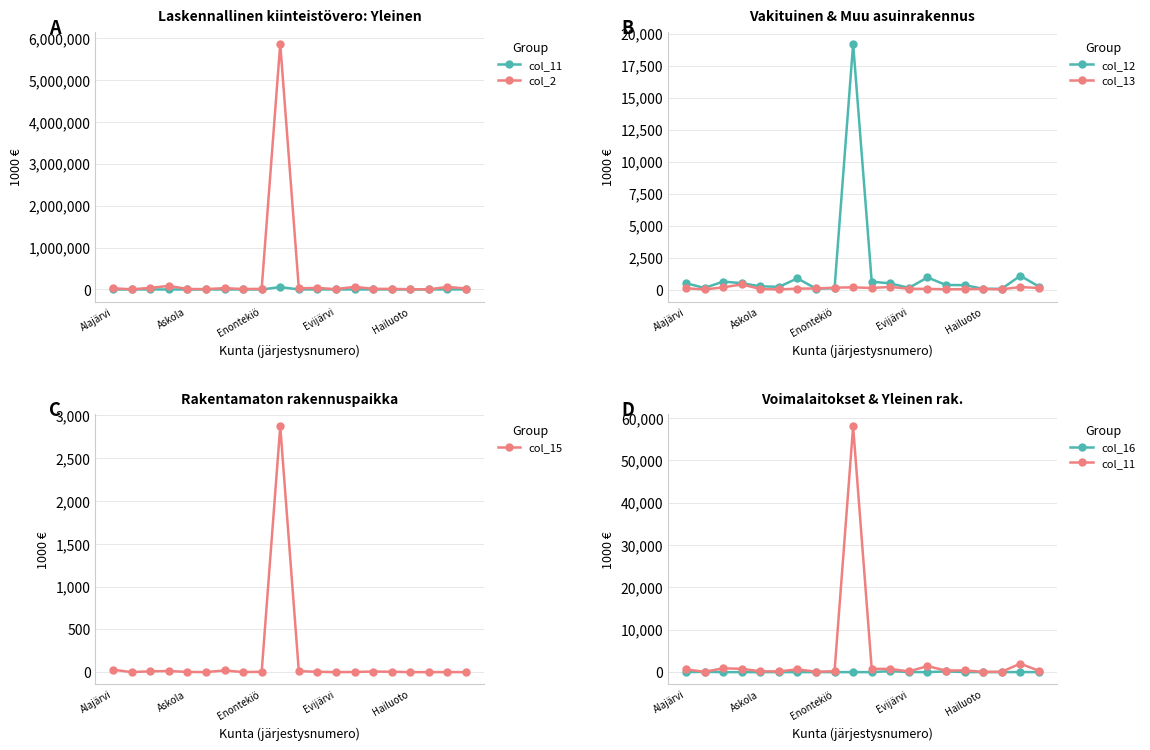

What is the total value across all series at Enontekiö?

40462.6